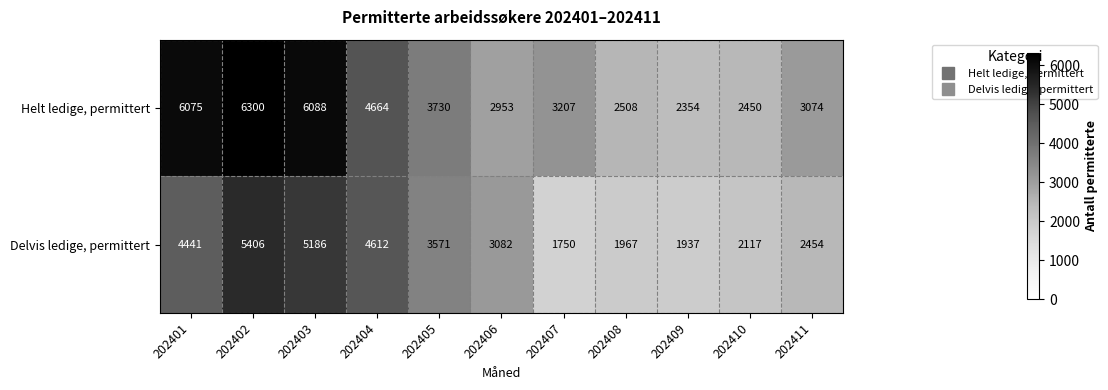

Which series has the largest total across all categories?

Helt ledige, permittert